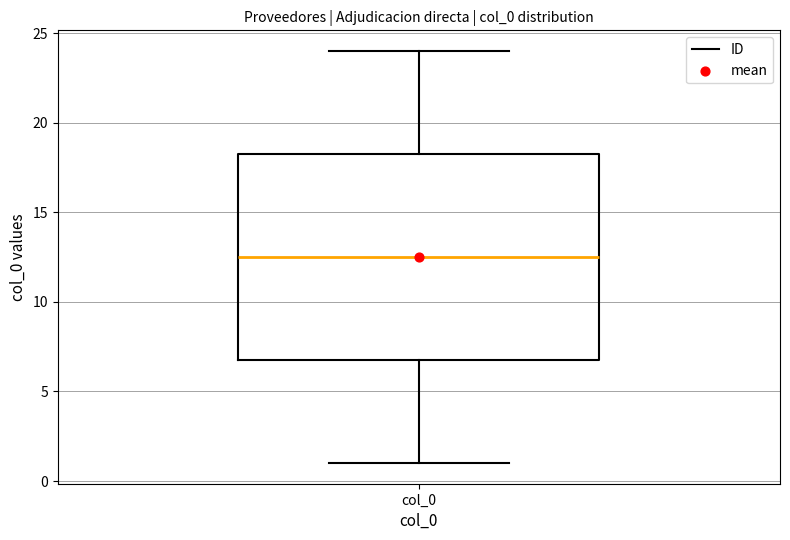

Where does the upper whisker of the box for col_0 end on the y-axis? The values are not printed on the chart, so give them approximately, as read against the axis.

24.0